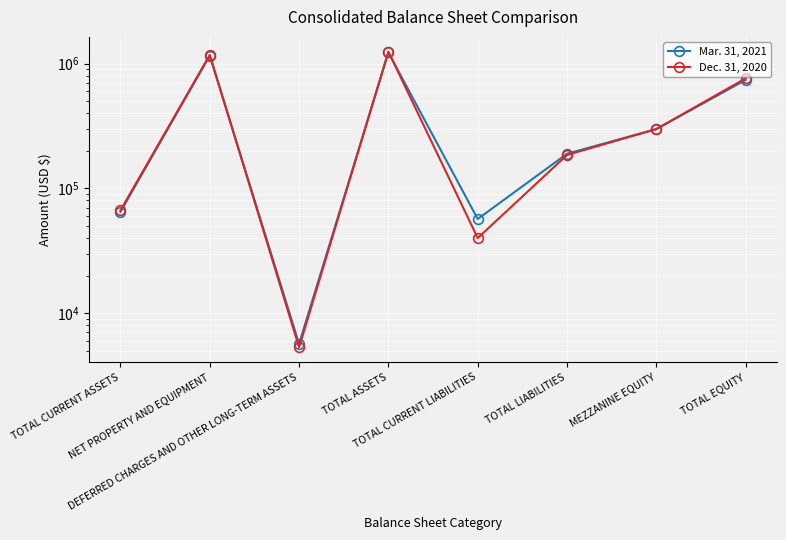

At TOTAL ASSETS, list the series in order from smallest to largest.

Mar. 31, 2021, Dec. 31, 2020